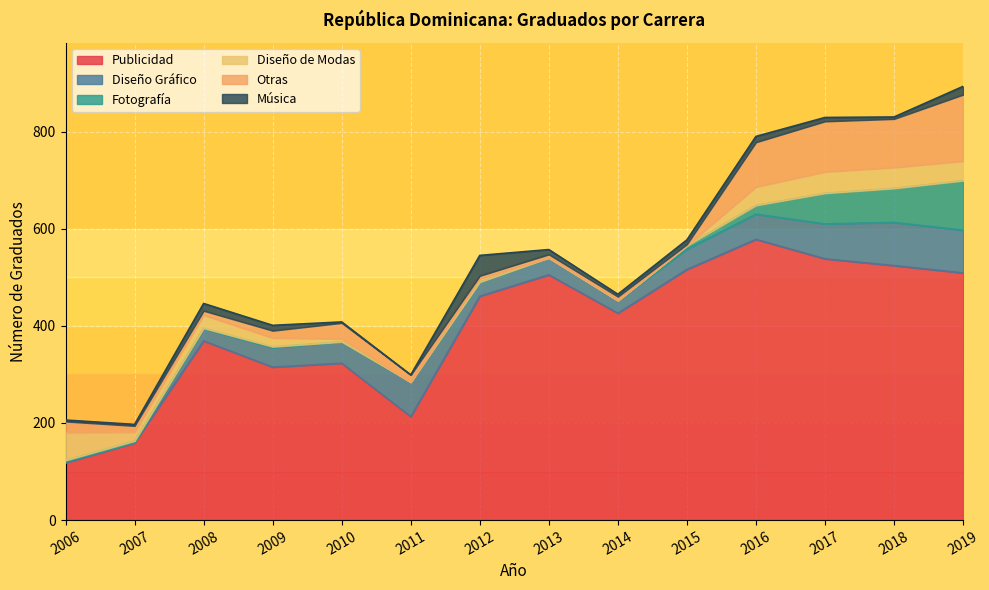

Does the chart display data point markers on the line(s)?

No